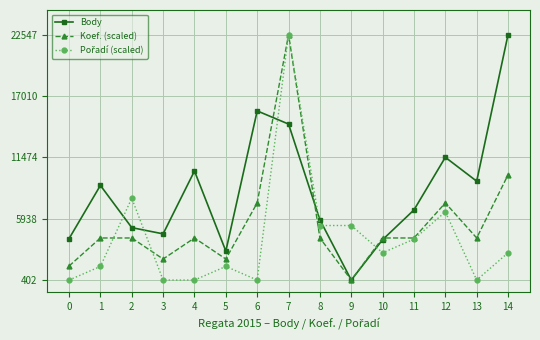

In Body, how many points are lower than both neighbors (excluding endpoints)?

4